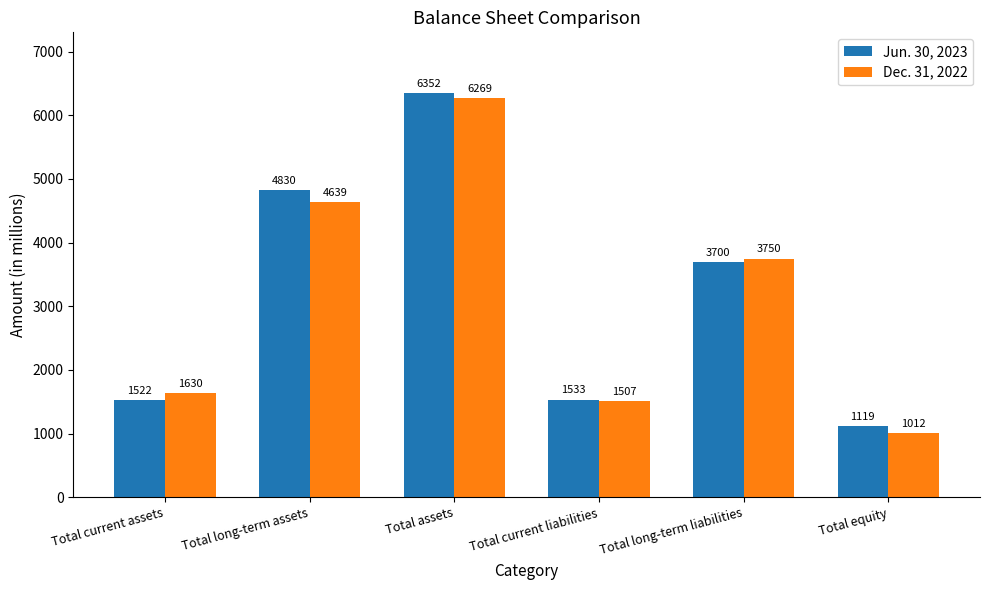

Reading right to left, what are all the values shown in this chart?

Jun. 30, 2023: 1119	3700	1533	6352	4830	1522
Dec. 31, 2022: 1012	3750	1507	6269	4639	1630